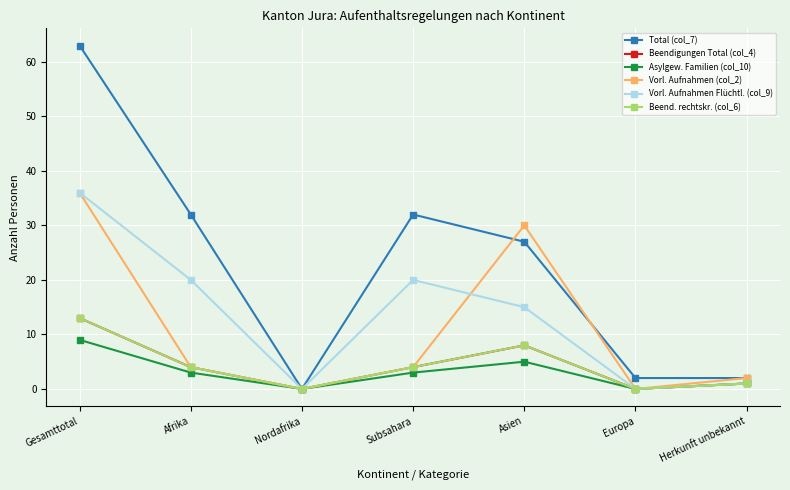

List the labels in order of Total (col_7) value, largest first.

Gesamttotal, Afrika, Subsahara, Asien, Europa, Herkunft unbekannt, Nordafrika